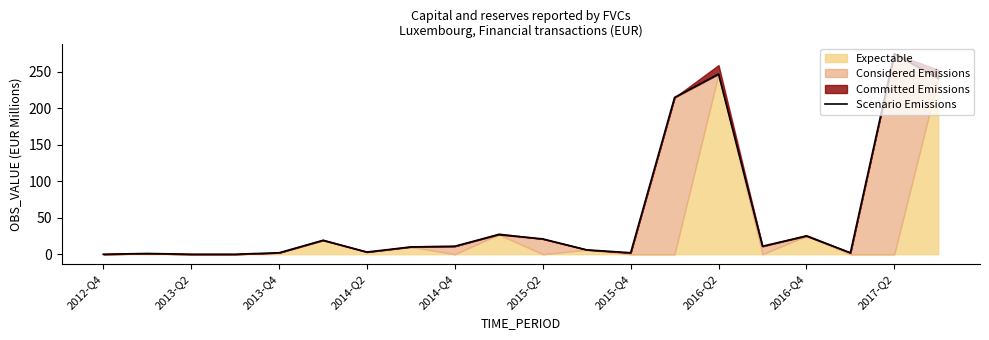

Is it true that the value at 17 is 3?

False